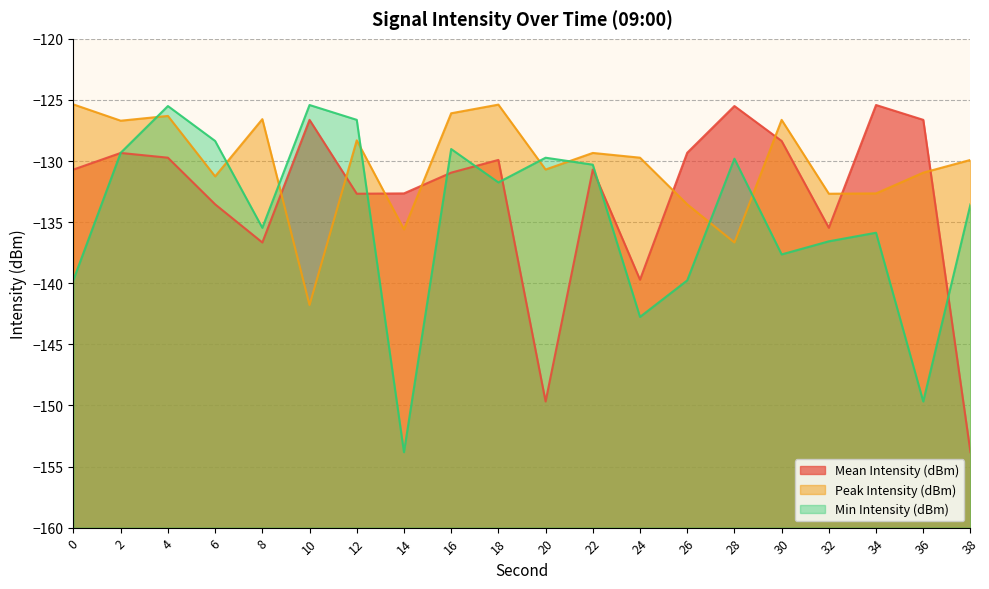

How many interior local peaks does the Min Intensity (dBm) series have?

6